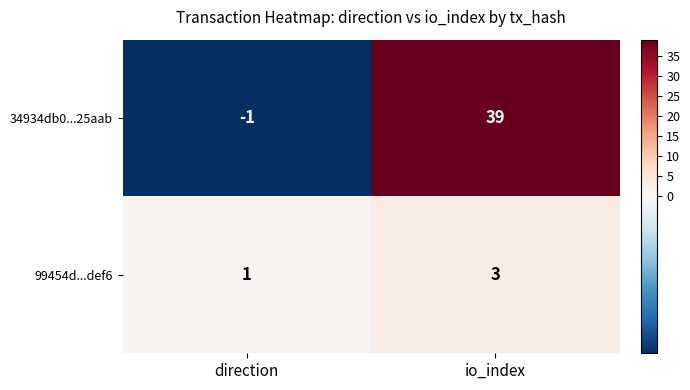

Count the number of categories in the chart.

2